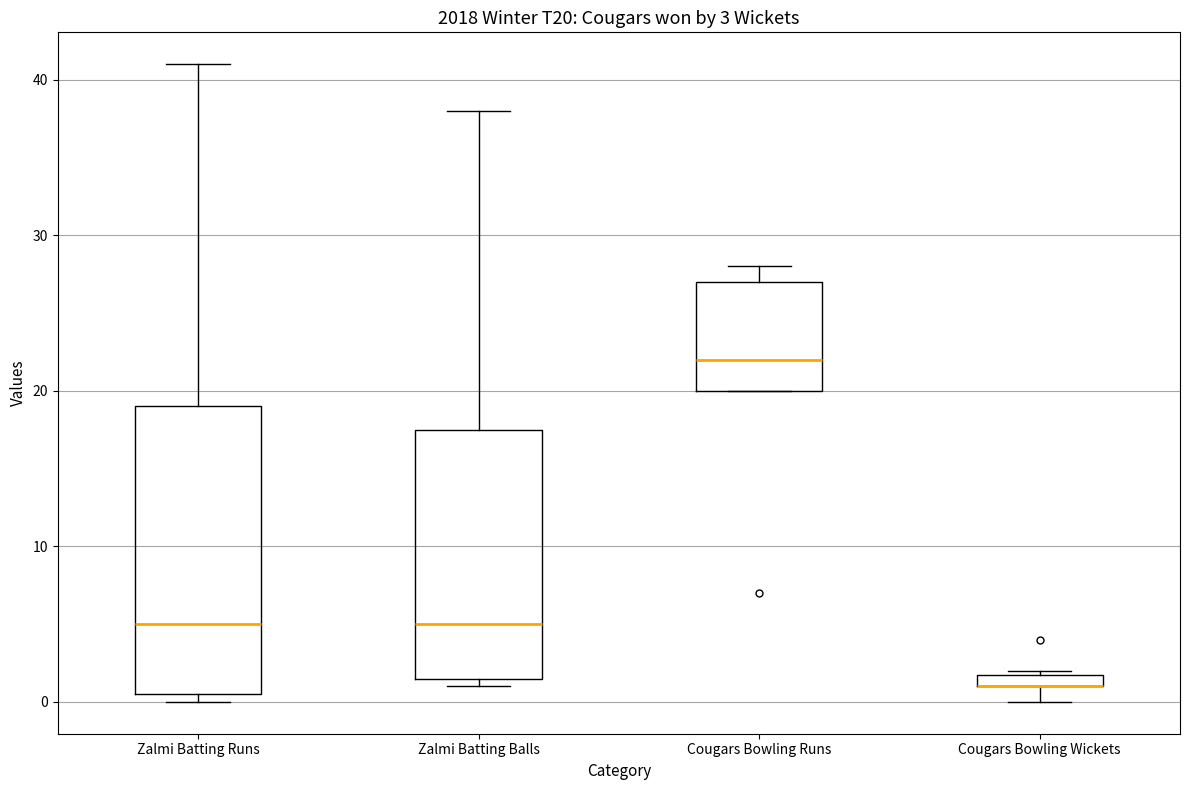

Which box is the tallest, from its lower edge to its upper edge?

Zalmi Batting Runs